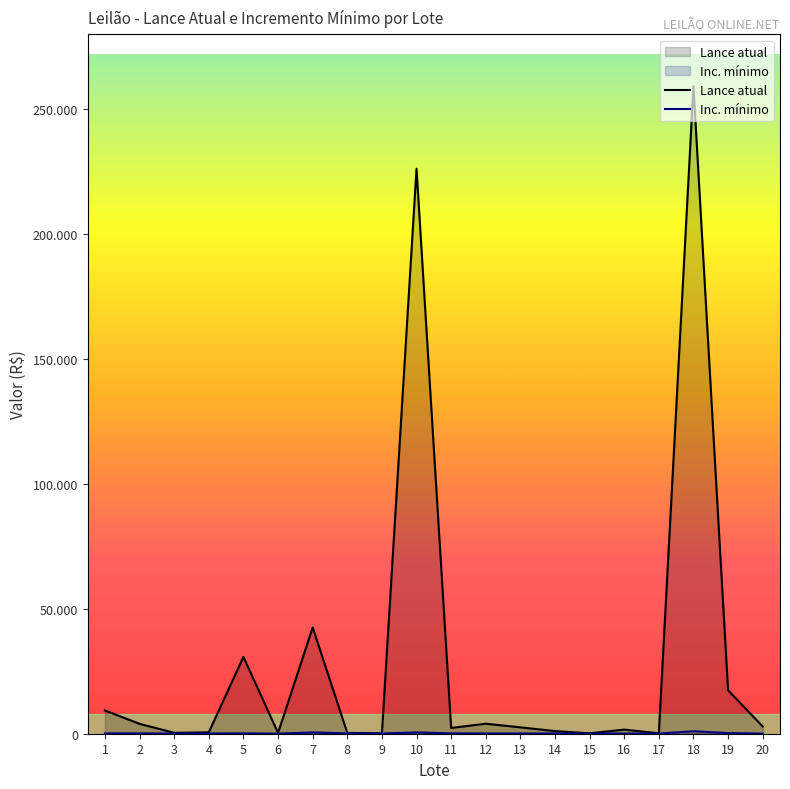

Rank the categories by Inc. mínimo value from lowest to highest.

3, 6, 15, 17, 20, 4, 9, 12, 13, 14, 16, 1, 2, 5, 8, 11, 19, 7, 10, 18